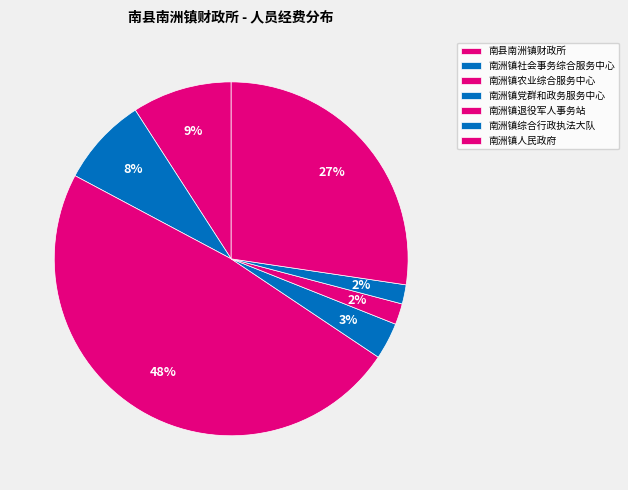

Count the number of slices in the pie.

7